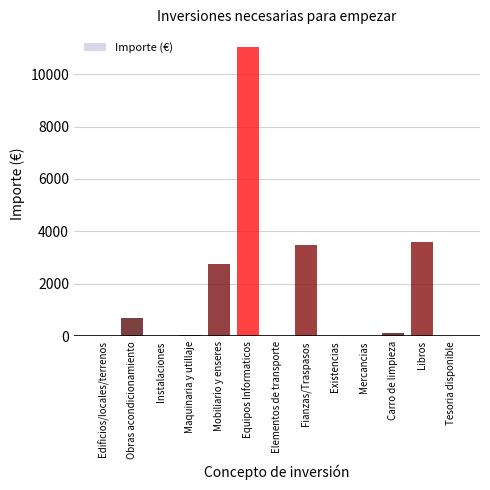

Reading left to right, extract all data points from this chart.

Edificios/locales/terrenos=0	Obras acondicionamiento=700	Instalaciones=0	Maquinaria y utillaje=65	Mobiliario y enseres=2776	Equipos Informaticos=11050	Elementos de transporte=0	Fianzas/Traspasos=3500	Existencias=0	Mercancias=0	Carro de limpieza=129	Libros=3600	Tesoria disponible=0